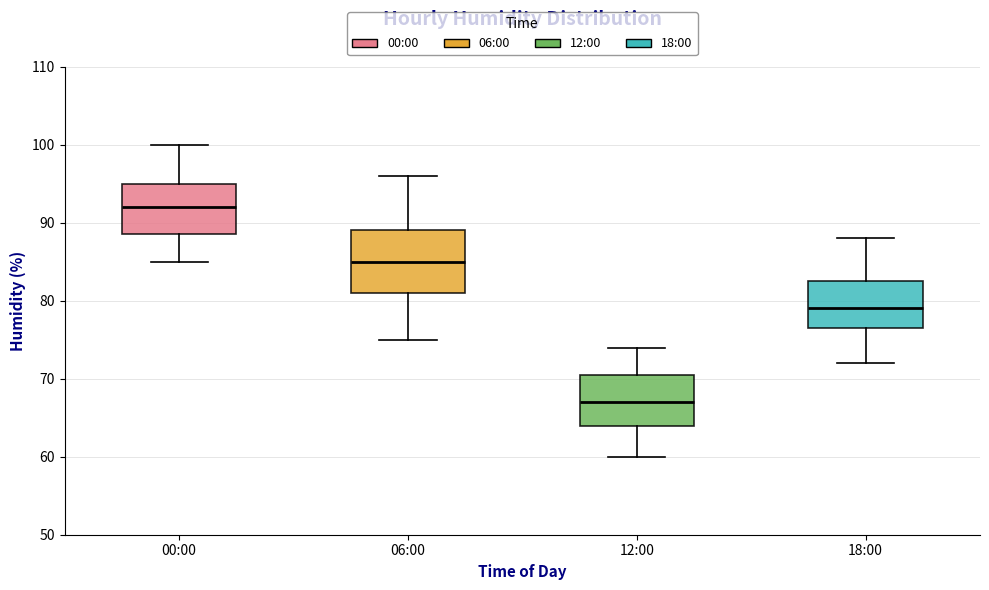

Which box has the lowest median line?

12:00